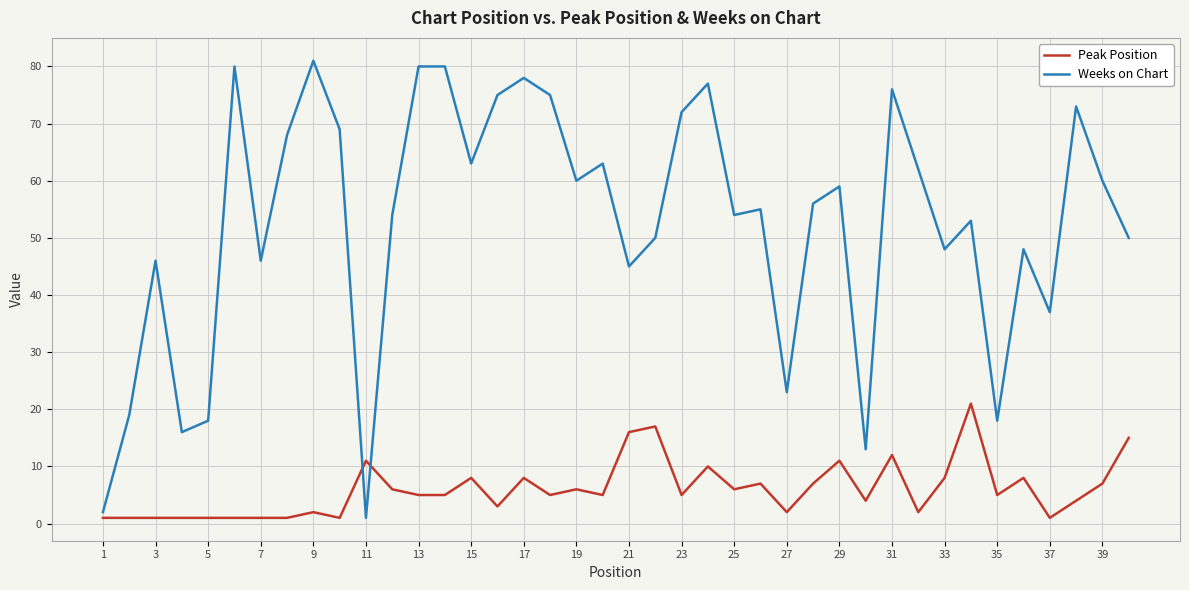

True or false: Peak Position has more than 2 points higher than both neighbors.

True